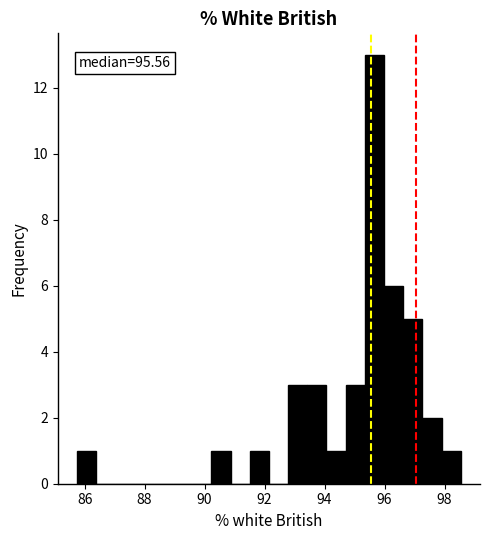

Read against the x-axis, roughly where is the centre of the tallest bar?

95.6